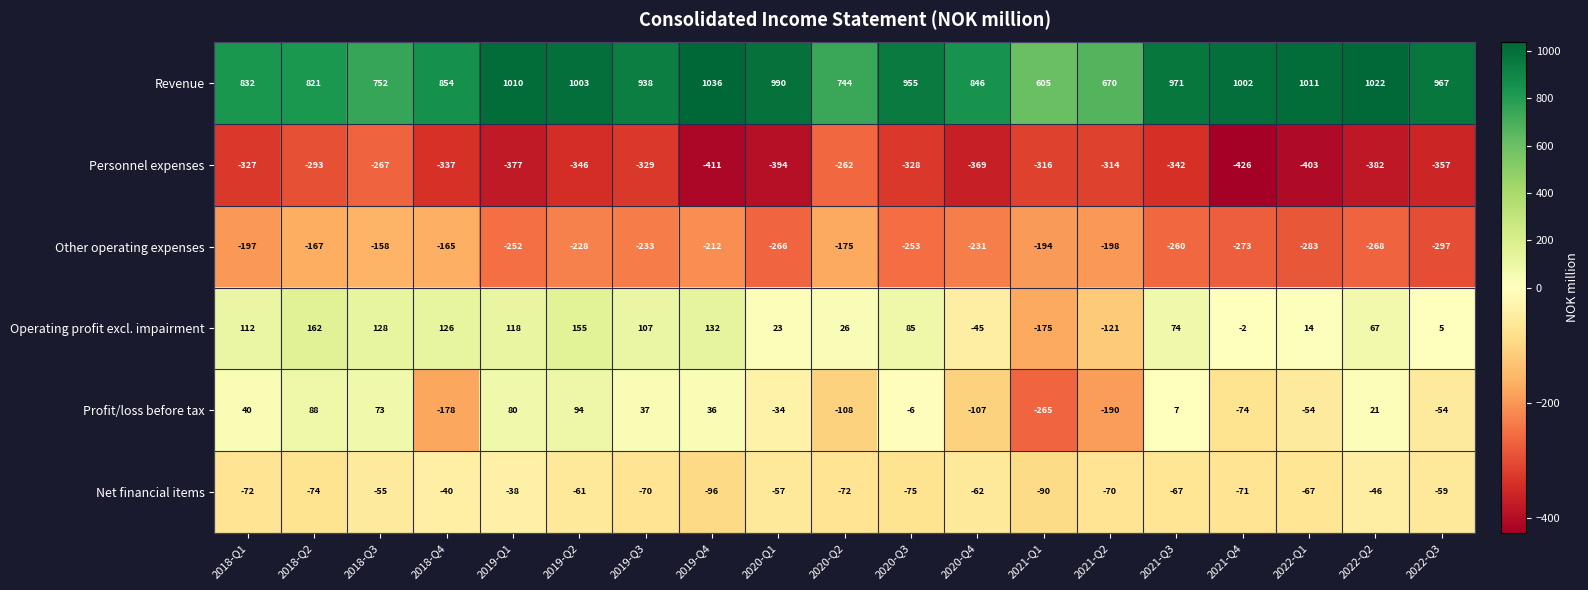

What is the approximate value of Operating profit excl. impairment at 2019-Q1, to the nearest 5?

120